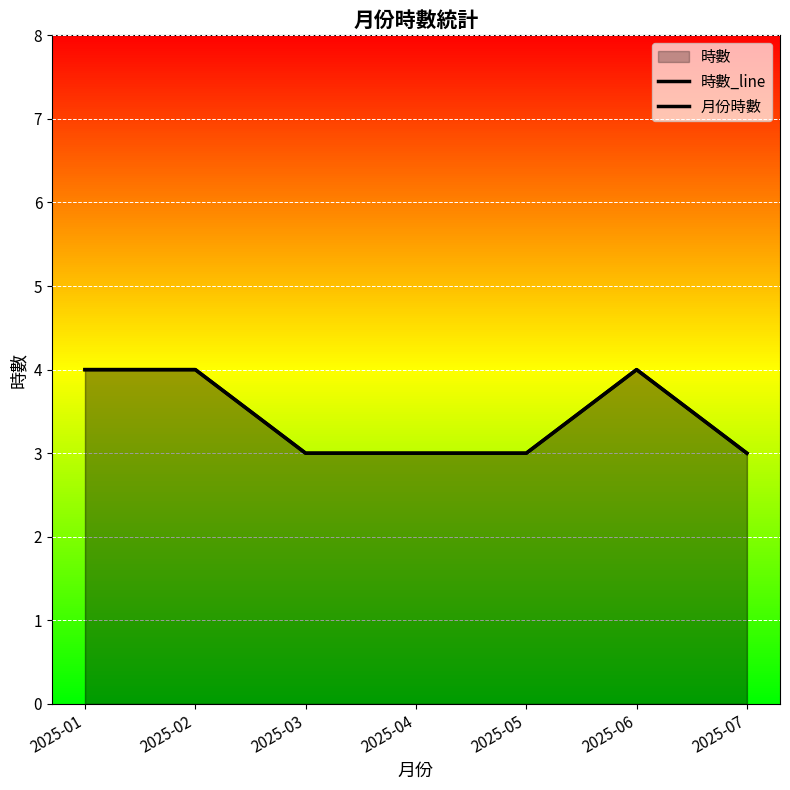

True or false: 時數_line and 月份時數 intersect in this chart.

False